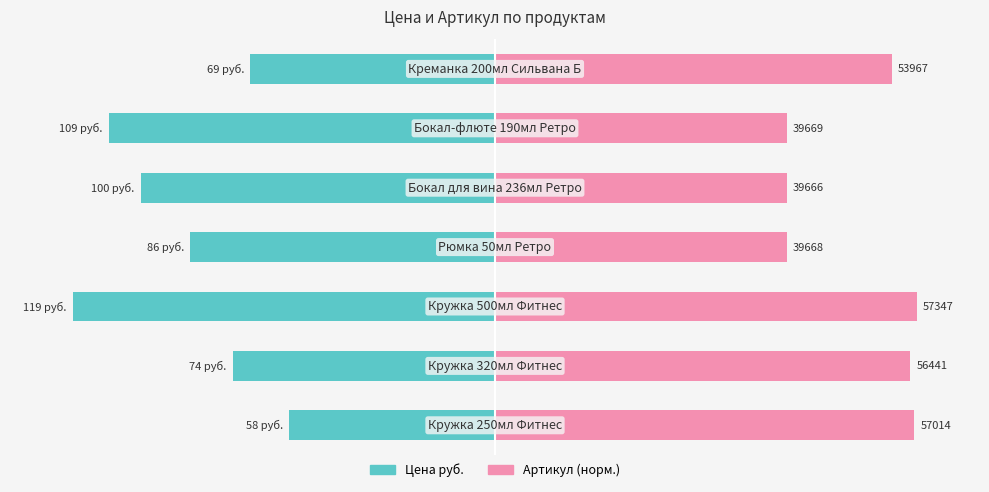

Rank the series by their maximum value, from lowest to highest.

Цена руб., Артикул (норм.)